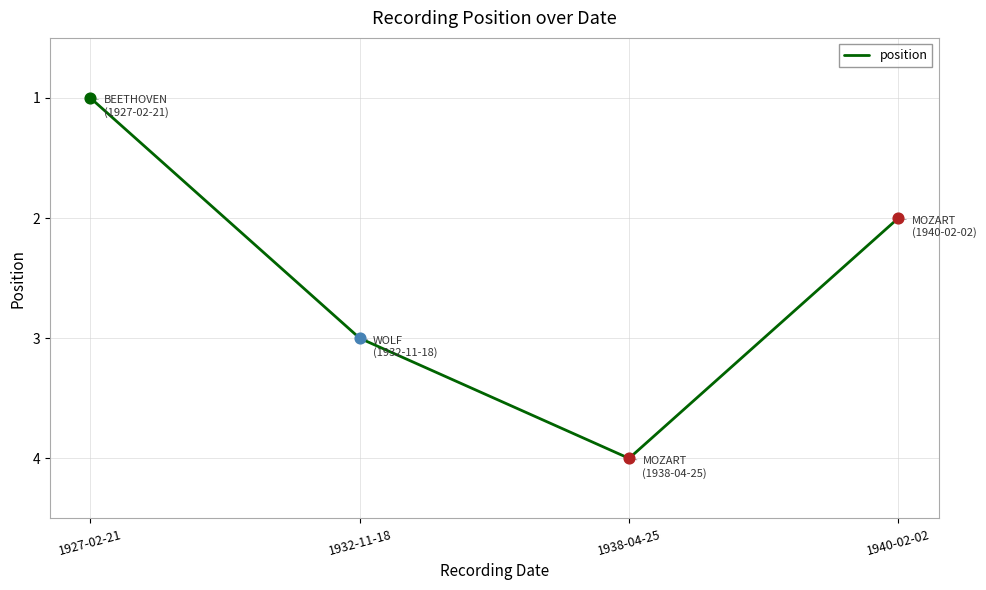

What is the ratio of the value at 1932-11-18 to the value at 1927-02-21?

3.0